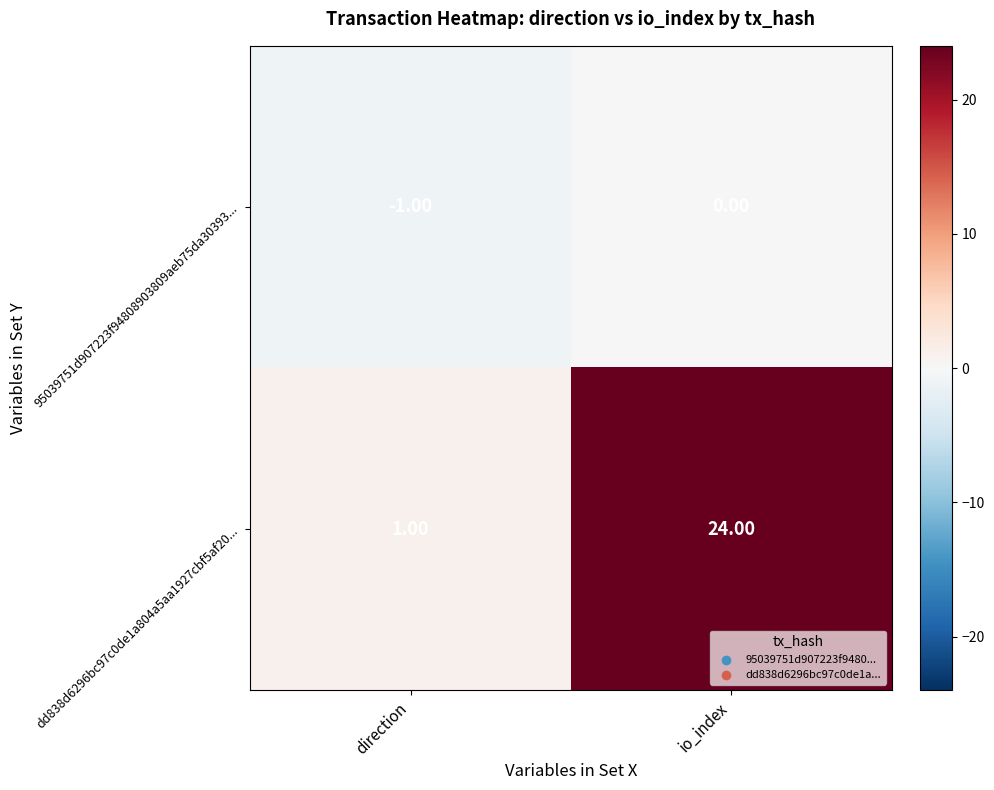

How many values in 95039751d907223f94808903809aeb75da30393... are below zero?

1